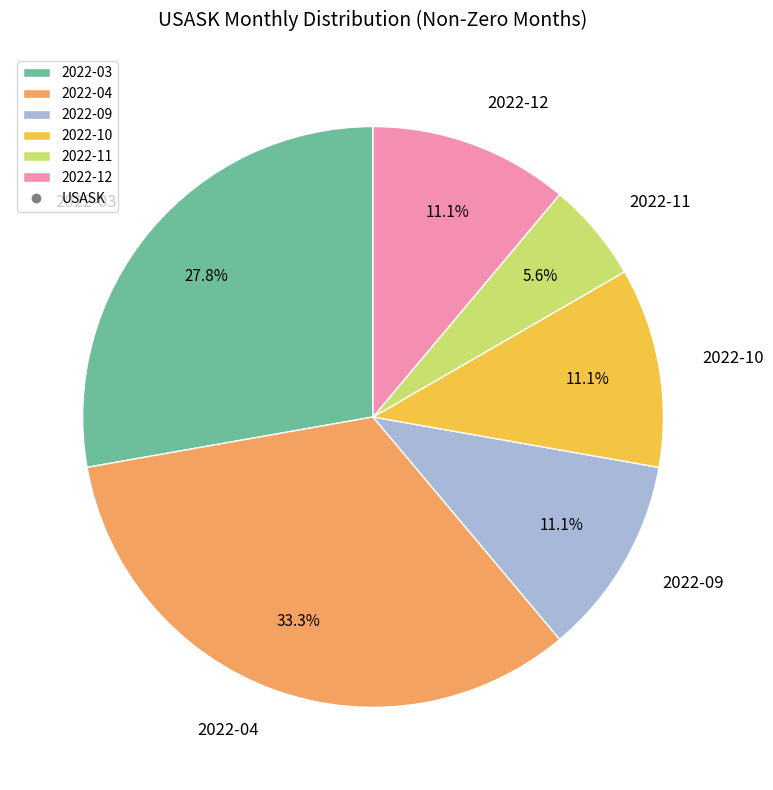

What is the largest slice in the pie chart?

2022-04